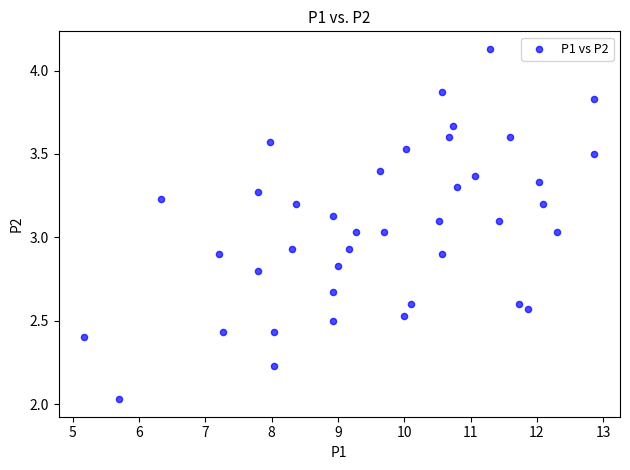

What is the range of Y values (max minus min)?

2.1